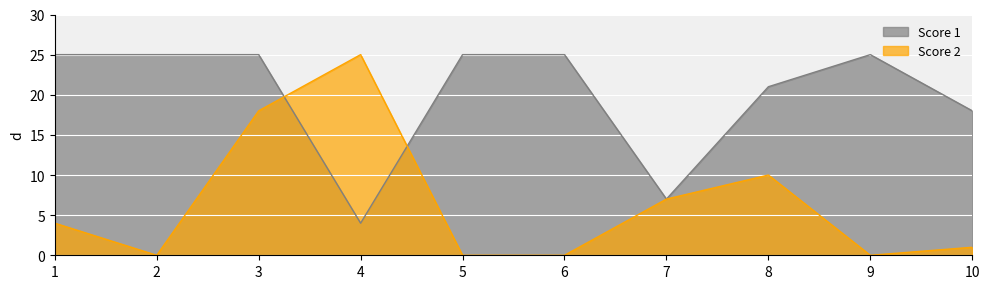

What is the spread (max minus min) of values at 6?

25